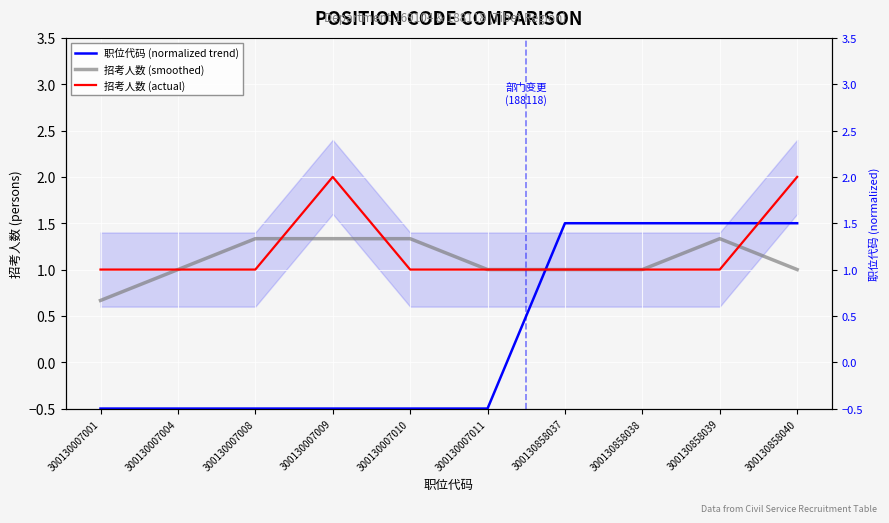

What is the sum of the 职位代码 (normalized trend) values at 300130007004 and 300130007009?

-1.0